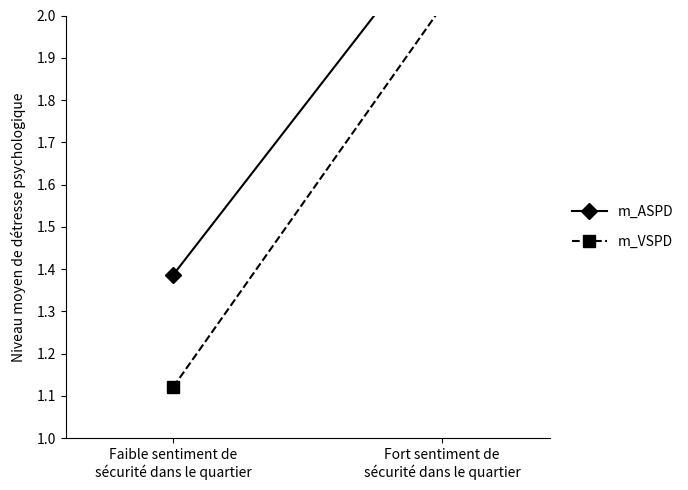

How many lines are shown in the chart?

2